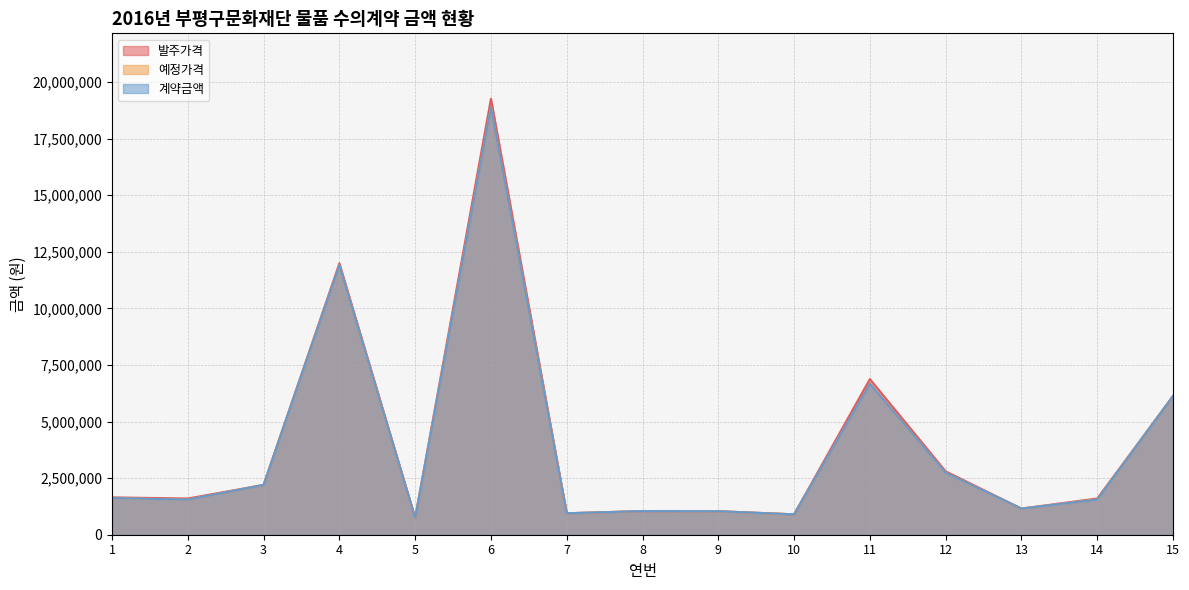

Does the chart display data point markers on the line(s)?

No